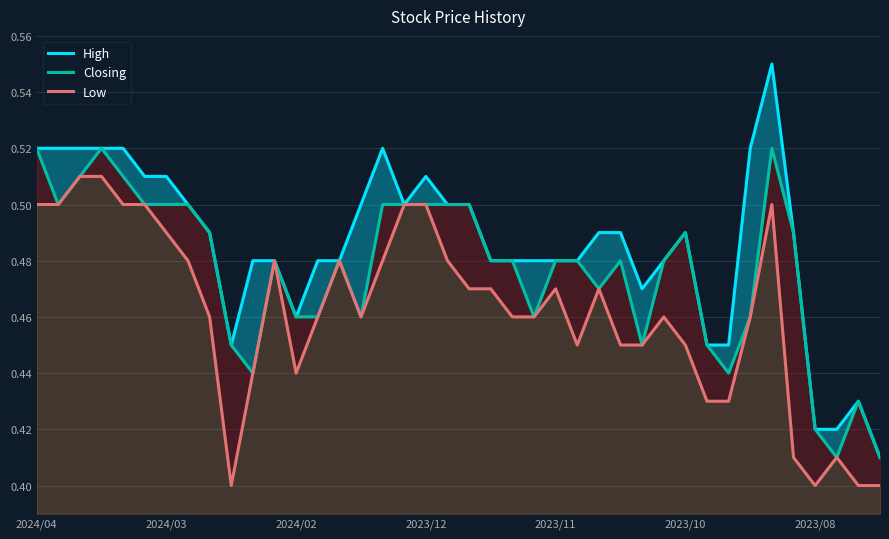

Between 33 and 2023/08, which is larger?

33